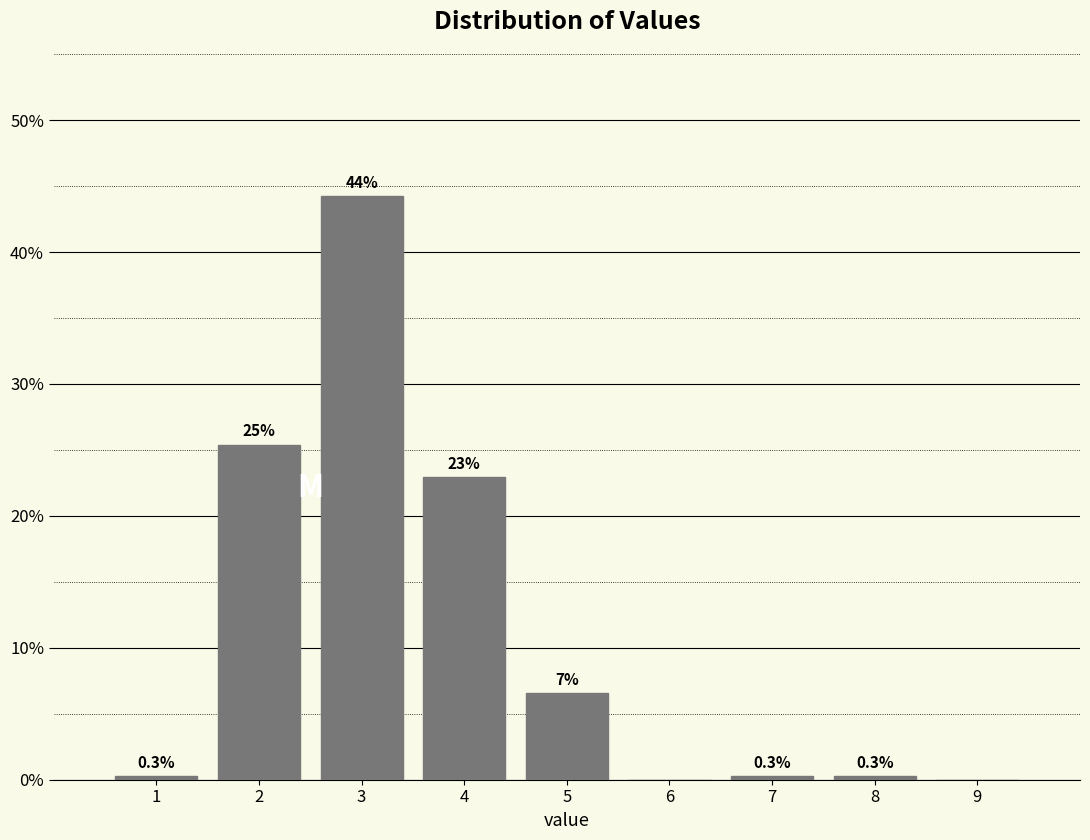

What is the maximum value shown in the chart?

44.3